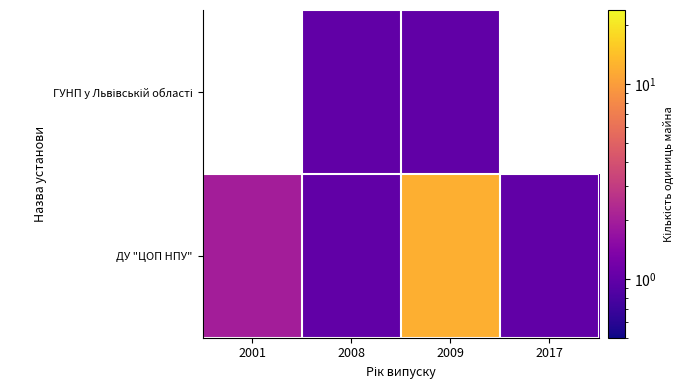

What is the sum of the ДУ "ЦОП НПУ" values at 2001 and 2009?

14.0